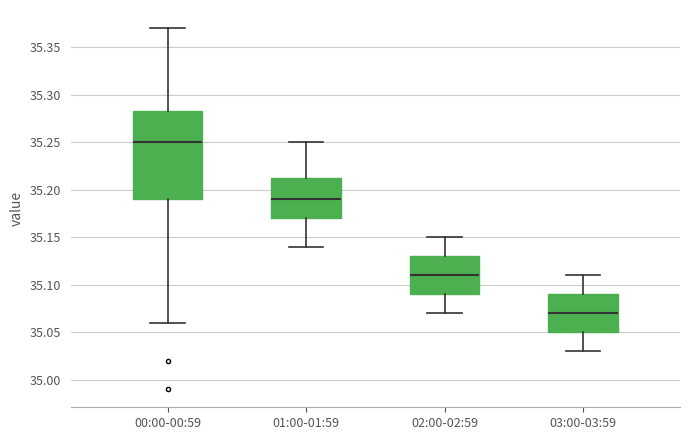

Reading left to right, transcribe this box plot: for each box, give where its median line is, the range the box spans, and where its two whiskers end, as read against the y-axis. The values are not printed on the chart, so give them approximately, as read against the axis.

00:00-00:59: median 35.250, box 35.190 to 35.285, whiskers 35.060 to 35.370
01:00-01:59: median 35.190, box 35.170 to 35.215, whiskers 35.140 to 35.250
02:00-02:59: median 35.110, box 35.090 to 35.130, whiskers 35.070 to 35.150
03:00-03:59: median 35.070, box 35.050 to 35.090, whiskers 35.030 to 35.110